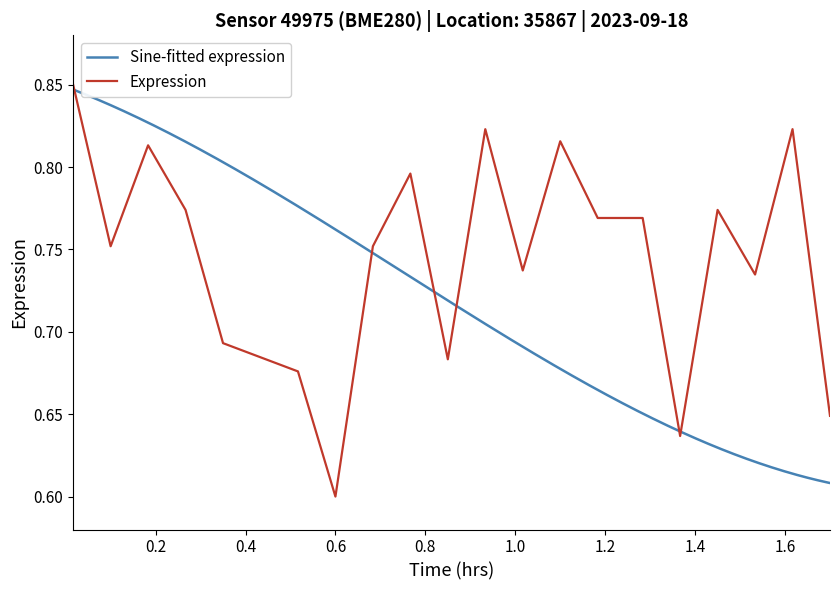

Which label corresponds to the smallest value in the chart?

0.6